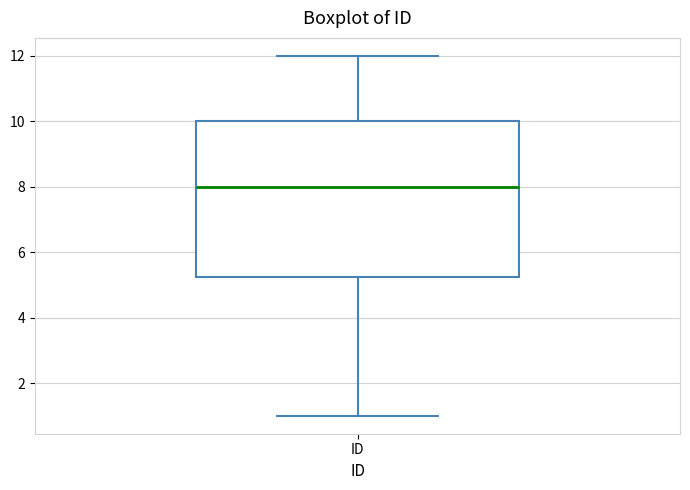

Where is the lower edge of the box for ID on the y-axis? The values are not printed on the chart, so give them approximately, as read against the axis.

5.2